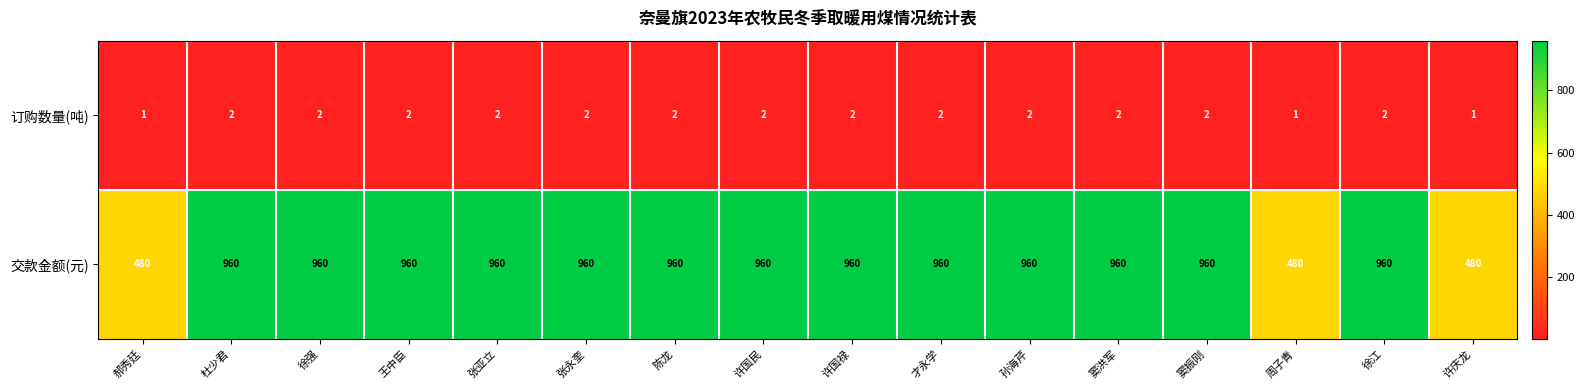

What is the sum of all 交款金额(元) values?

13920